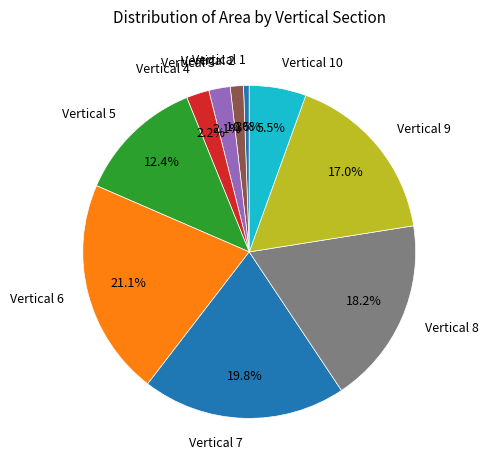

What portion of the pie excludes Vertical 7?

80.2%